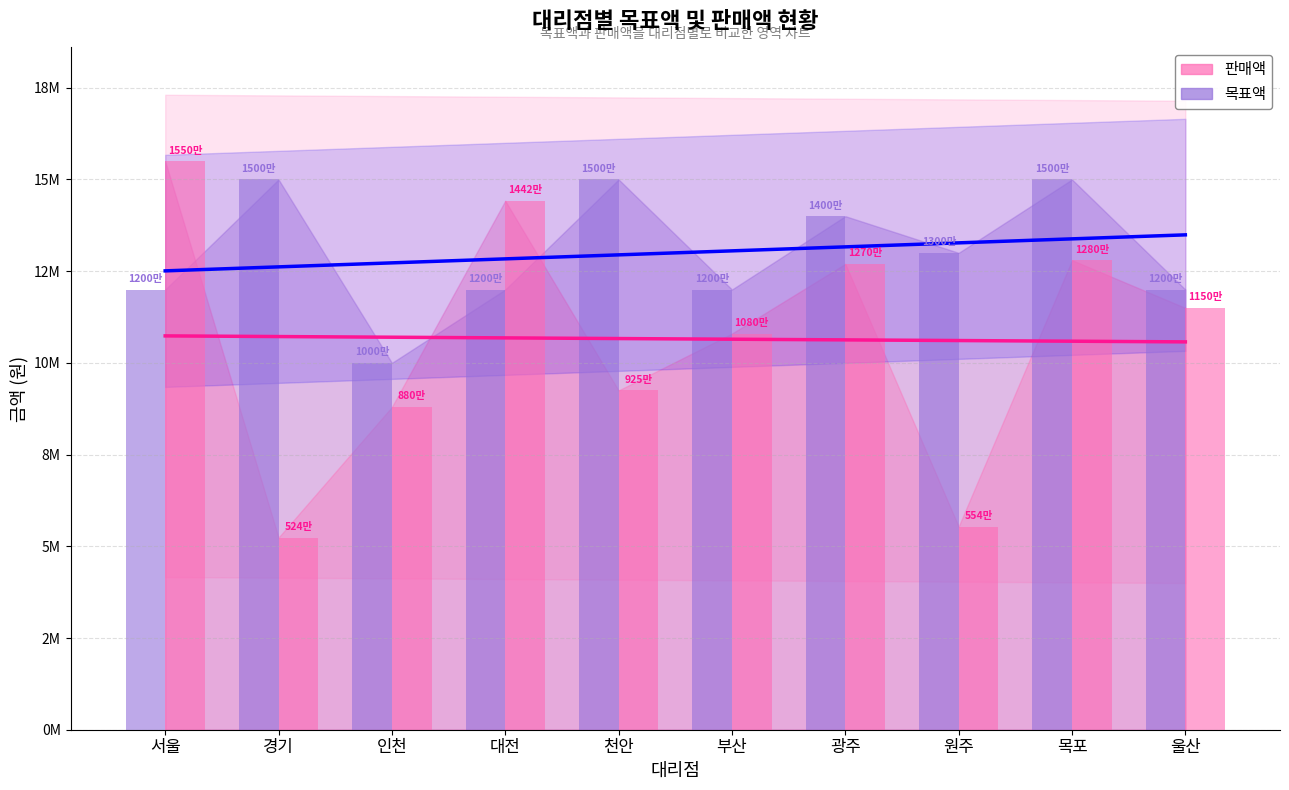

List the series in order of their overall mean, lowest first.

판매액, 목표액